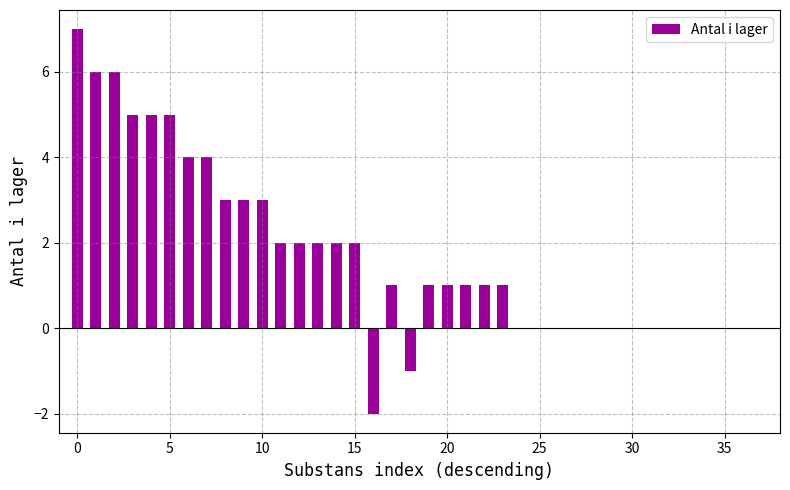

How many values are between 0 and 3?

28